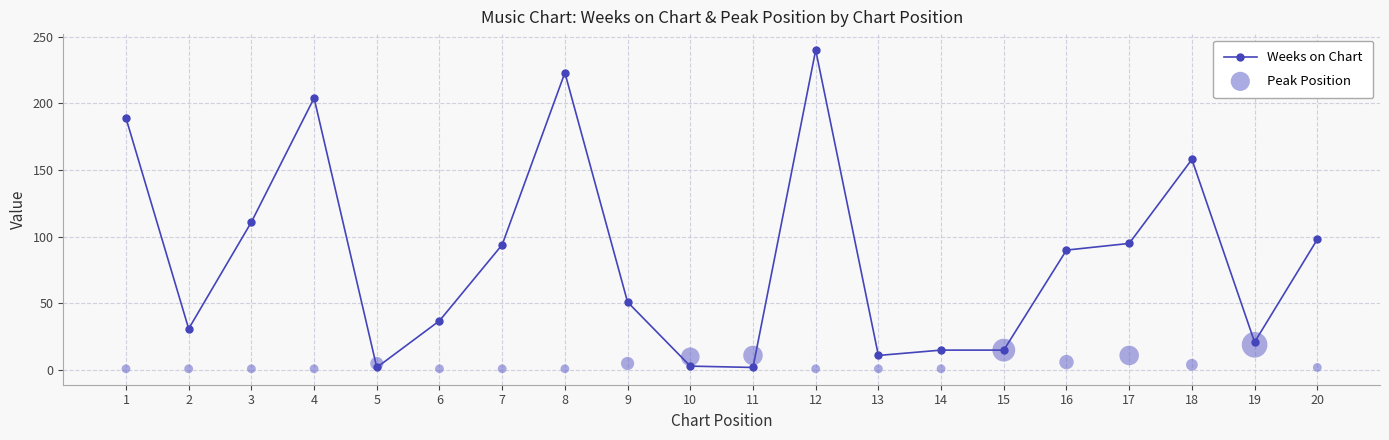

What are all the series names shown in the legend?

Weeks on Chart, Peak Position